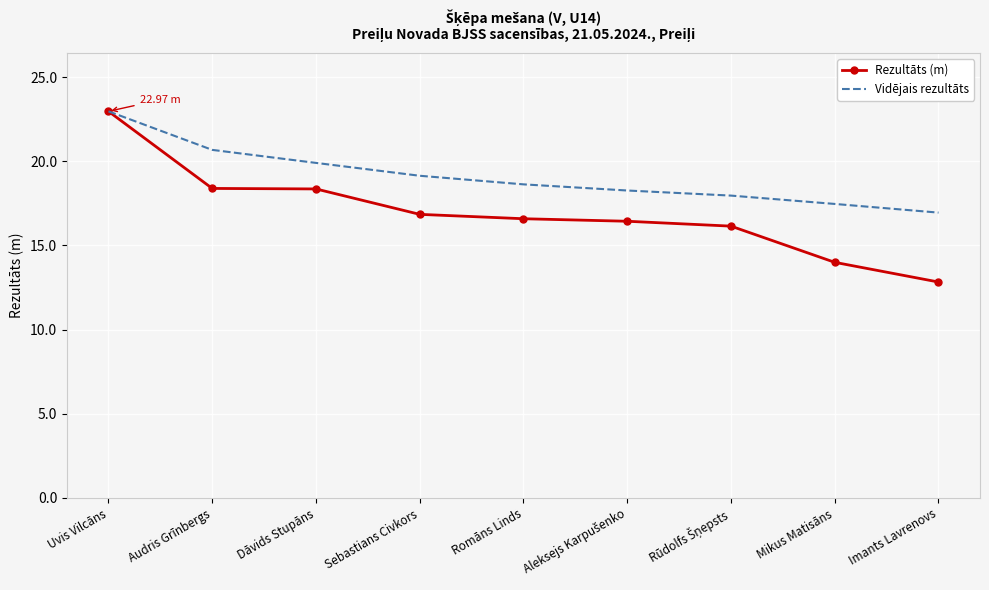

What is the sum of all Rezultāts (m) values?

152.6